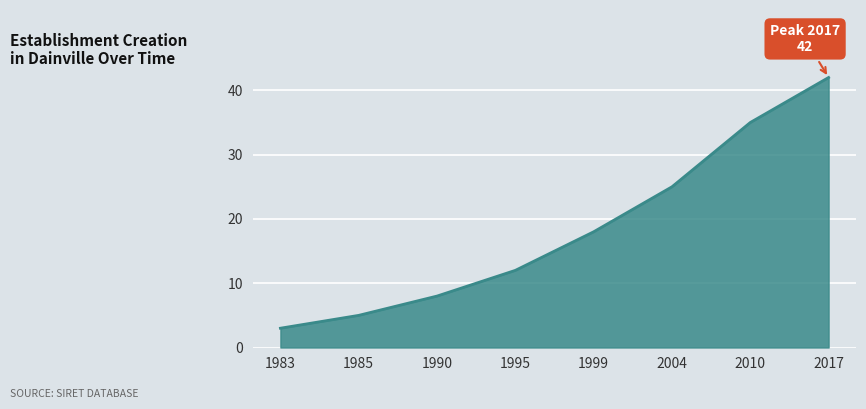

How many categories are shown in the chart?

8